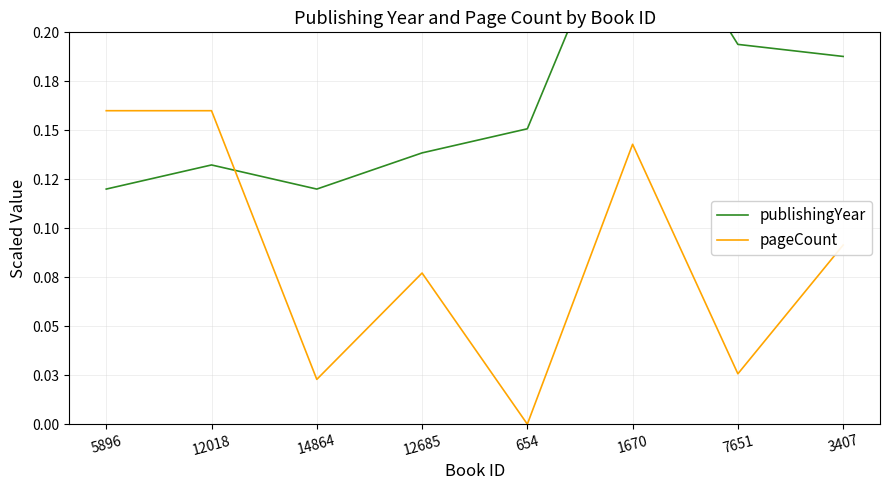

Rank the series by their maximum value, from lowest to highest.

pageCount, publishingYear